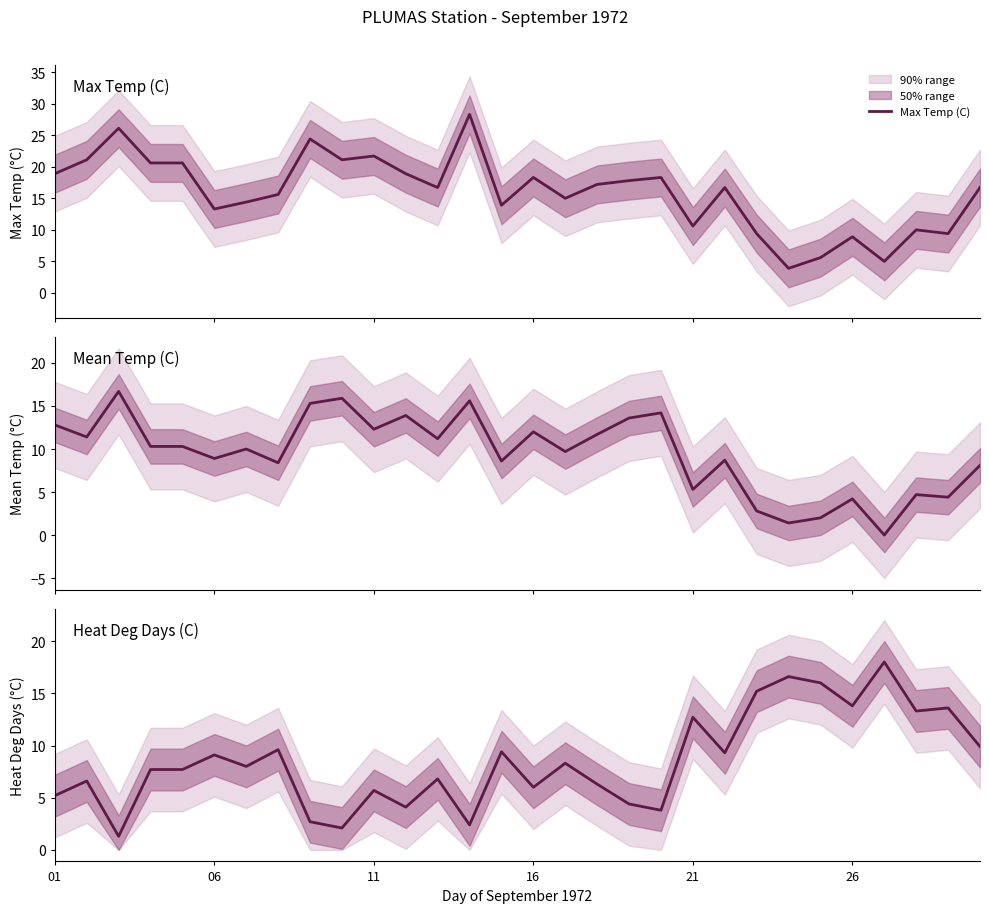

What is the maximum value for Max Temp (C)?

28.3